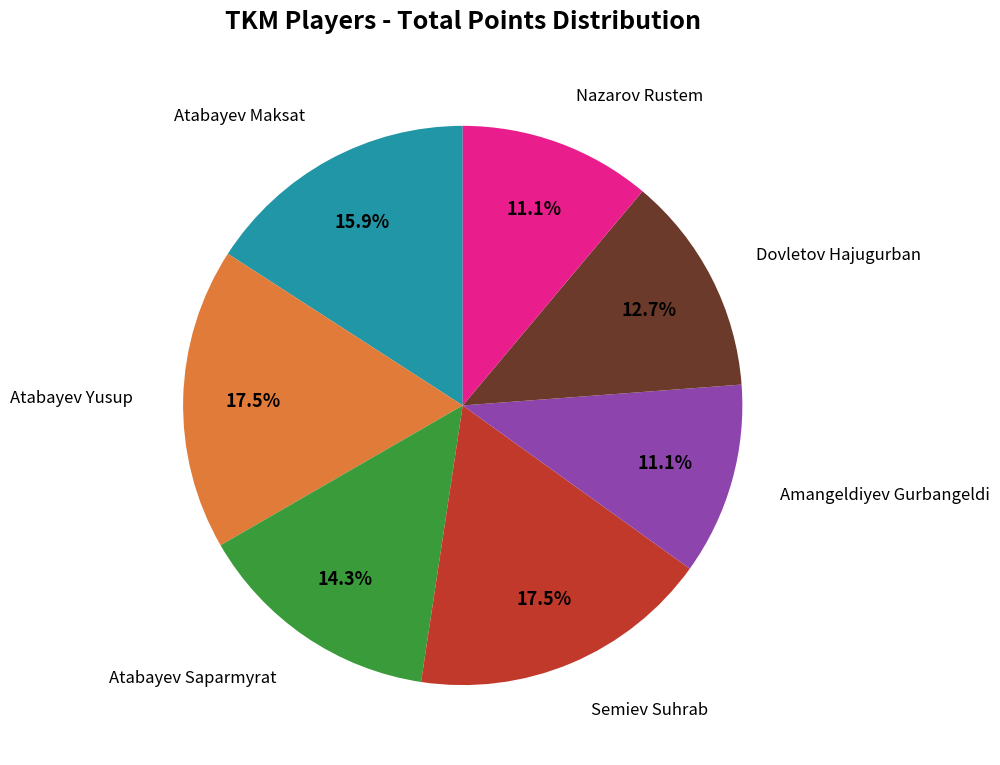

Count the number of slices in the pie.

7